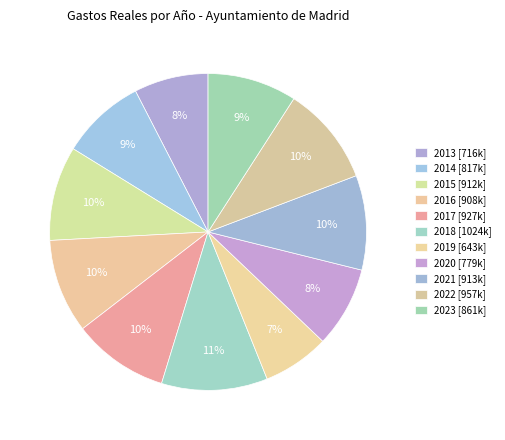

What percentage is NOT represented by 2015?

90.4%